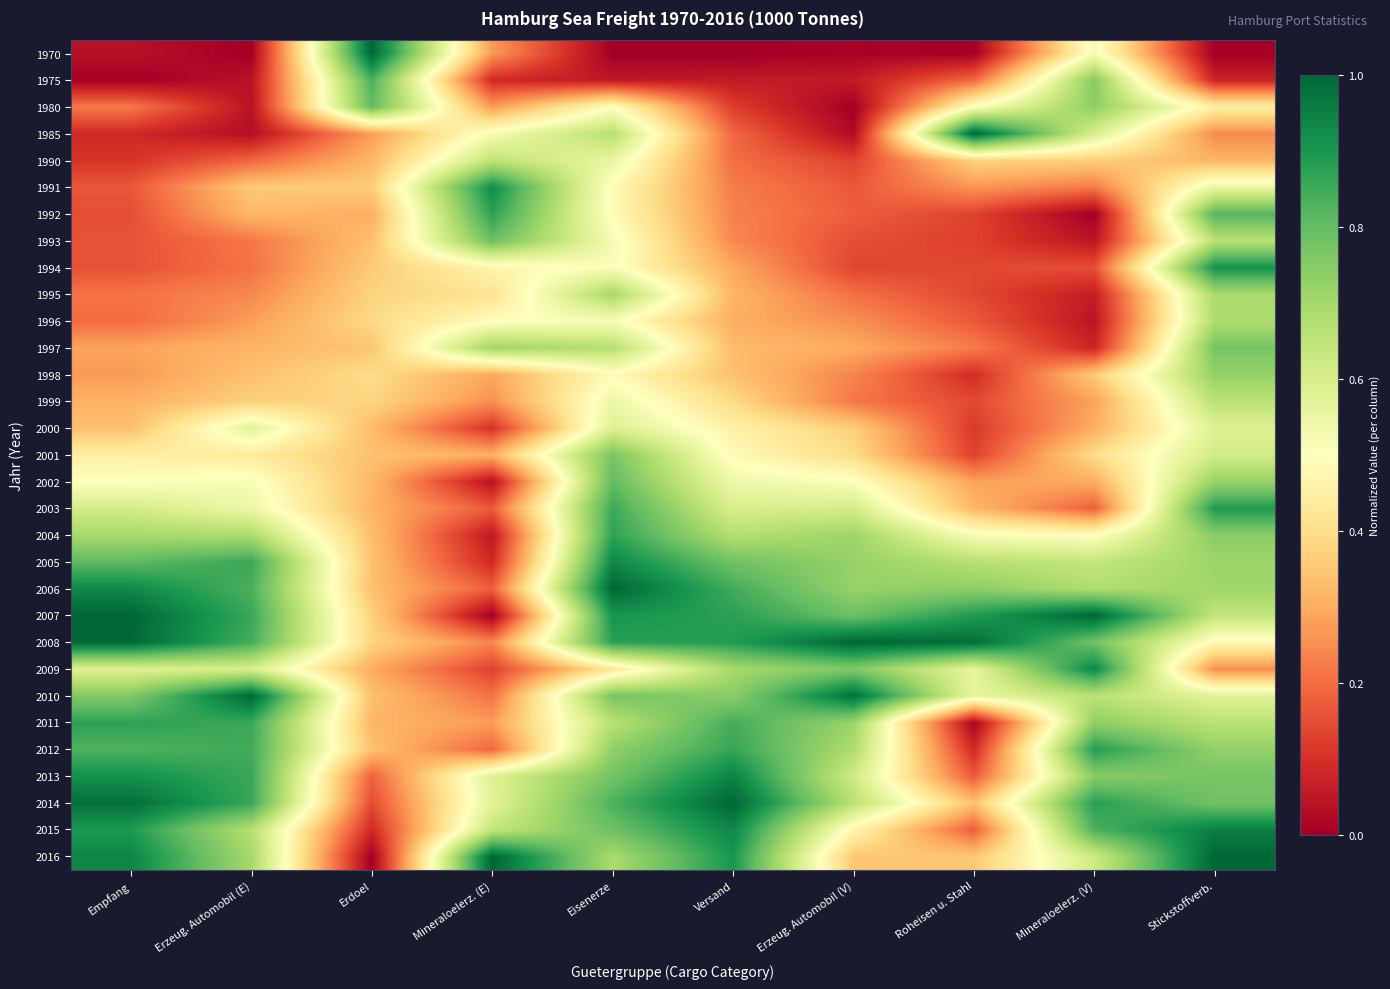

What is the total value across all series at Eisenerze?

20.0